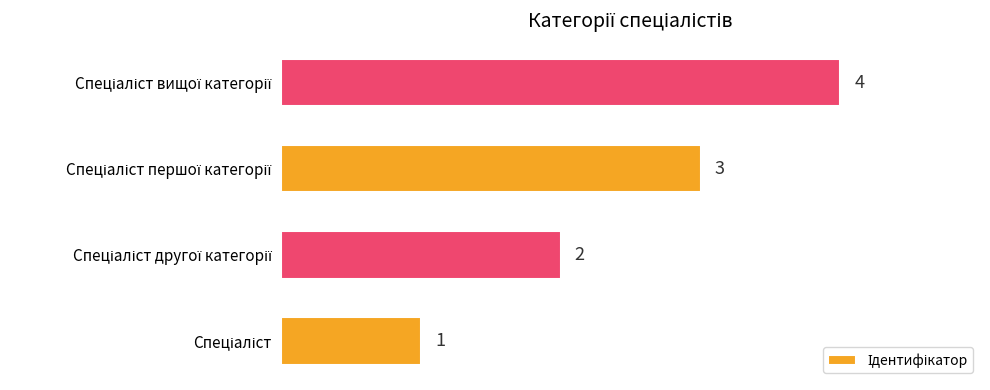

What is the difference between the maximum and minimum values?

3